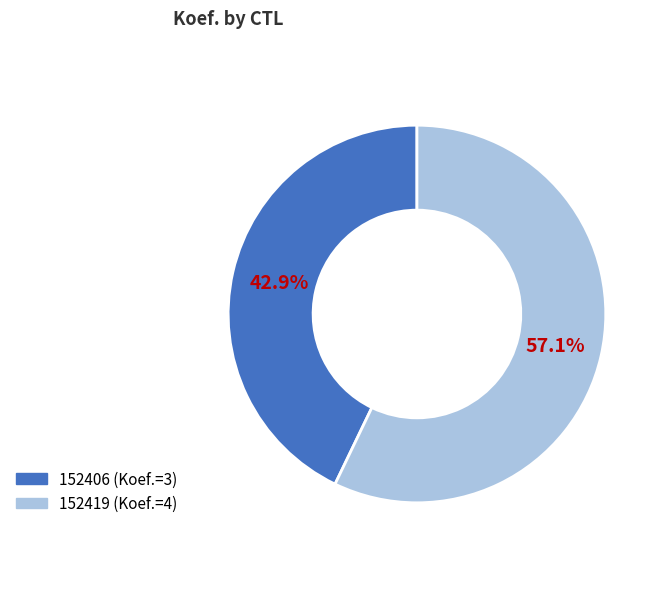

True or false: 152406 accounts for 33% of the total.

False